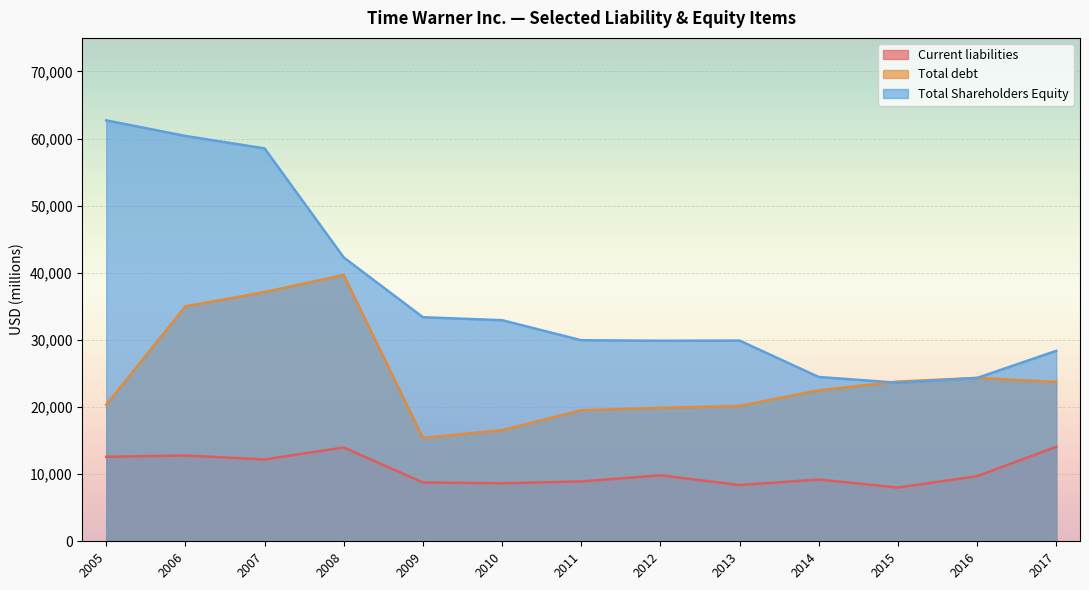

What is the average value of the Total Shareholders Equity series?

36984